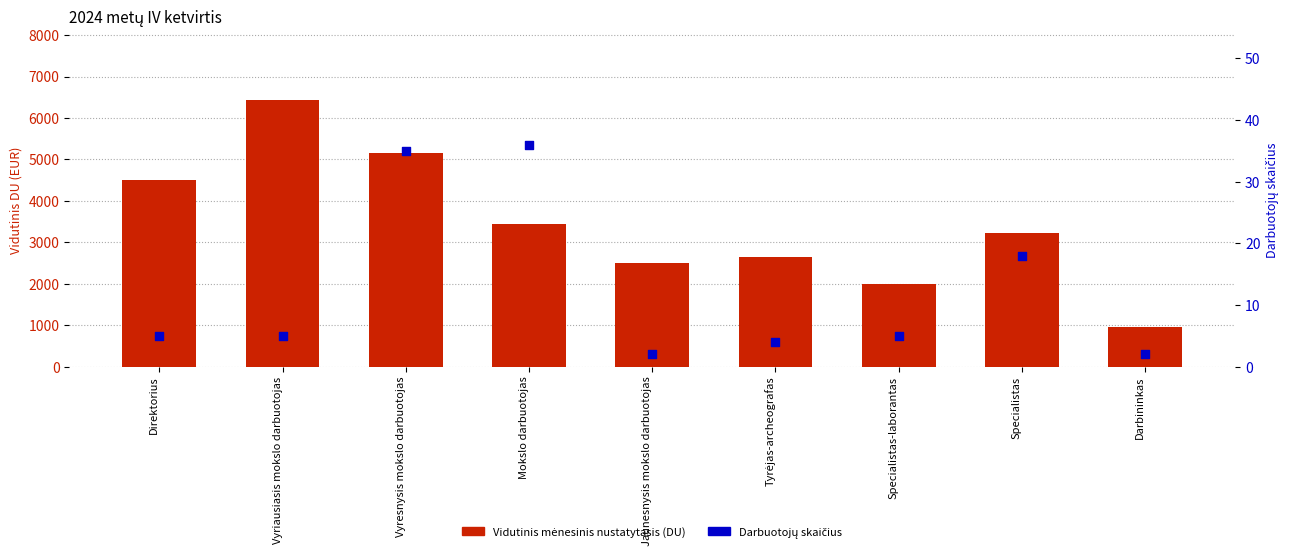

At how many categories does at least one series exceed 2427?

7